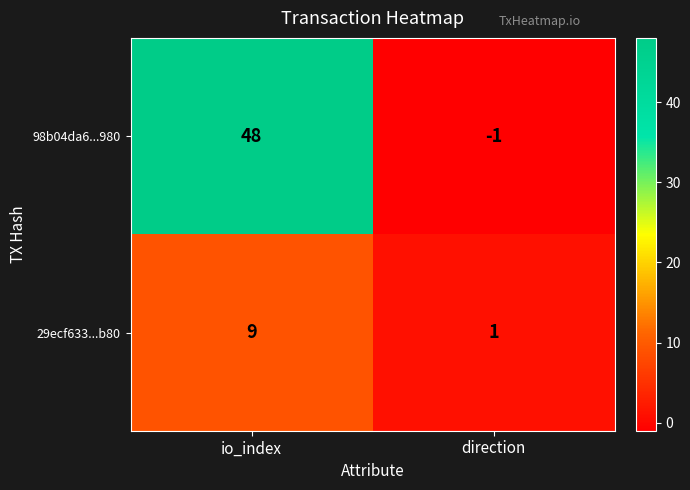

What is the total value across all series at io_index?

57